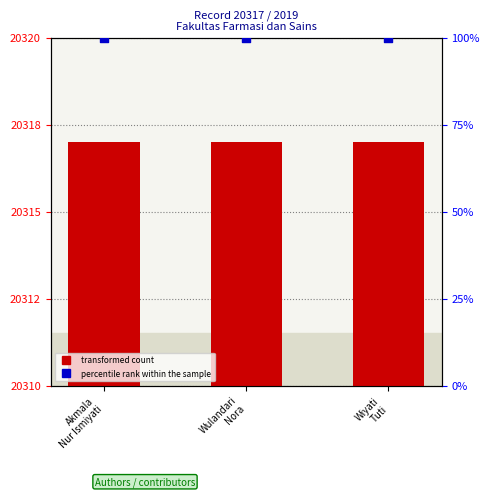

Which series reaches the maximum Y coordinate?

transformed count